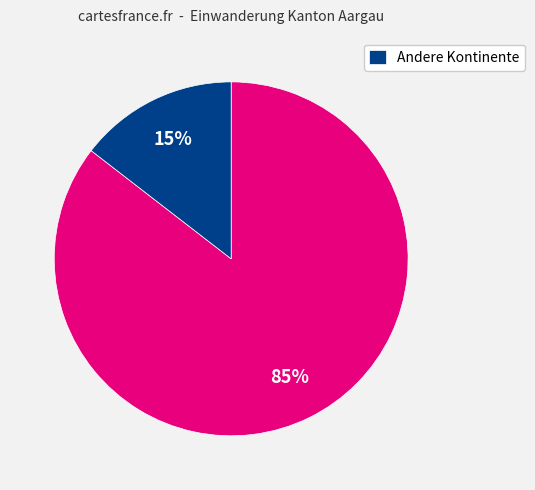

To the nearest percent, what is the average slice percentage?

50%